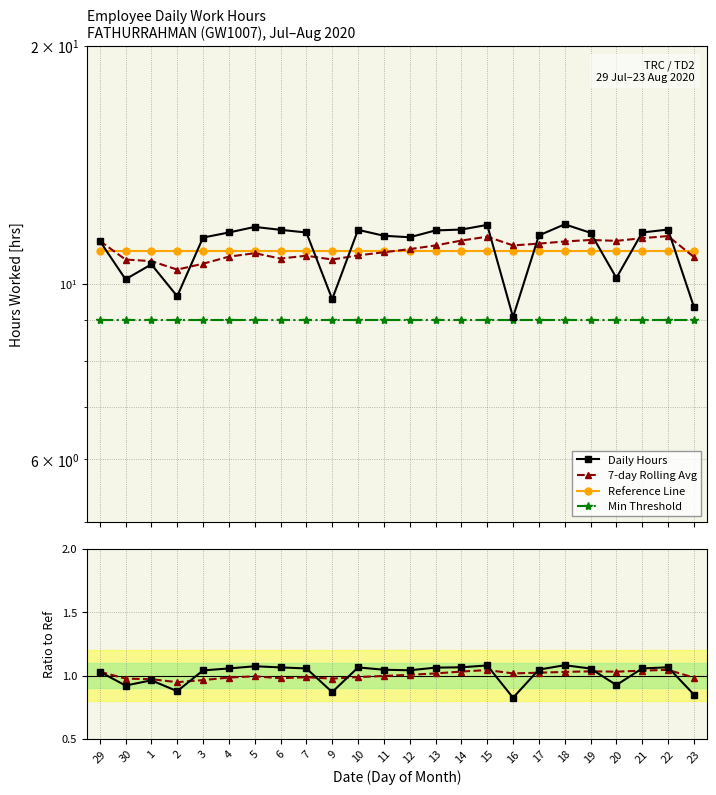

Is it true that Daily / Ref equals 0.9 at 30?

True